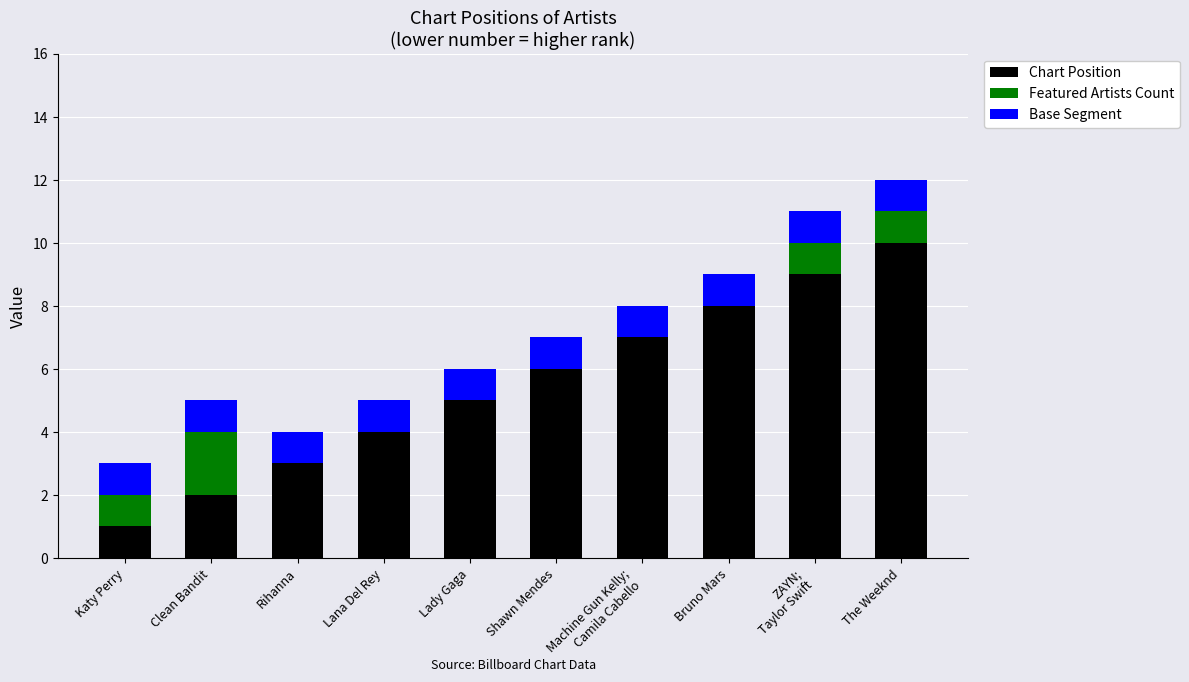

The Chart Position series shows 1 at Clean Bandit. True or false?

False